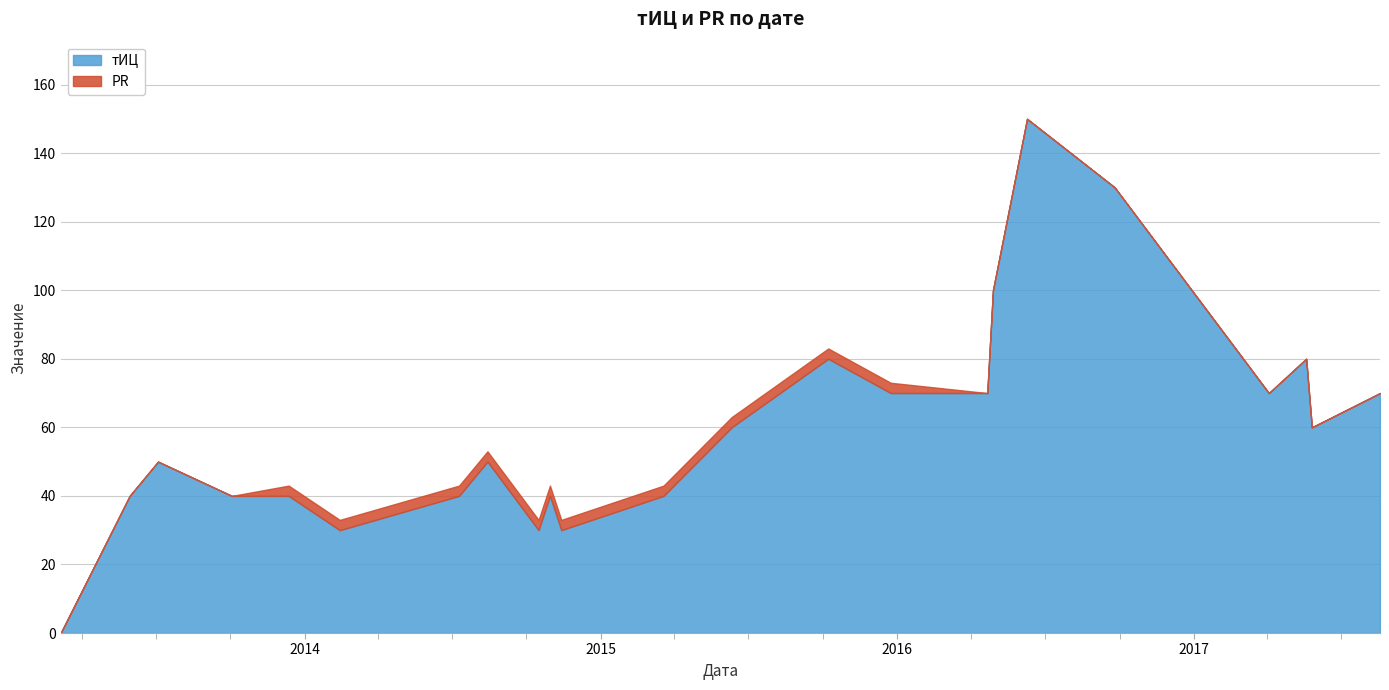

How many lines are shown in the chart?

2